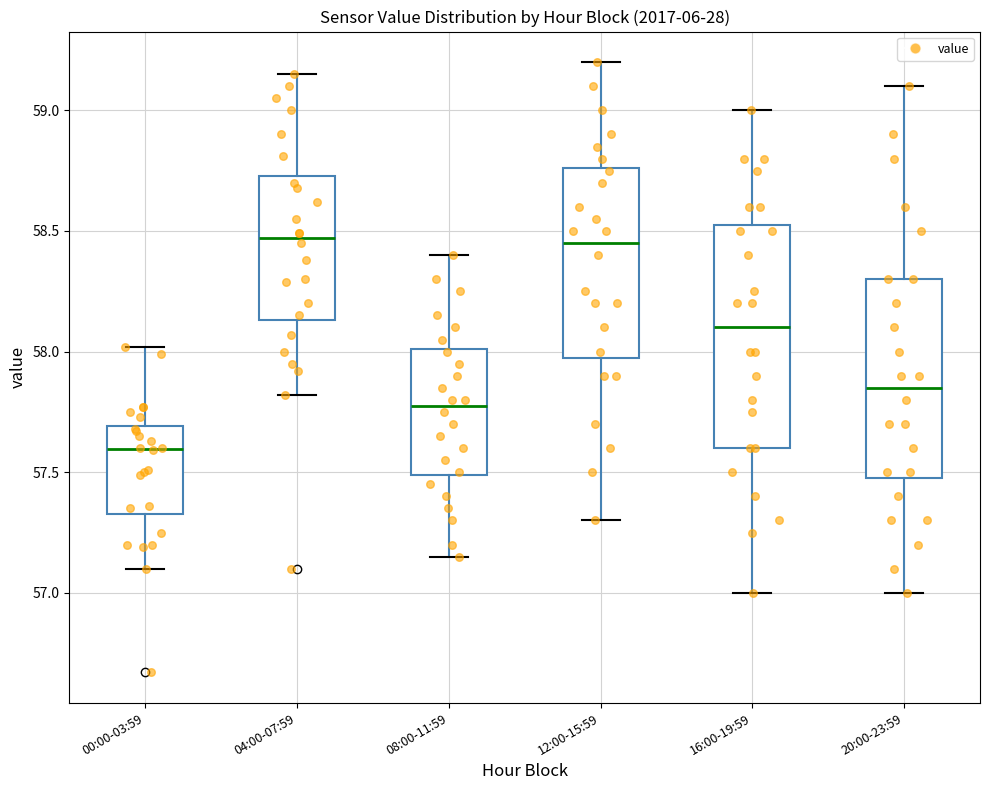

Comparing the boxes themselves (not the whiskers), which one is the tallest?

16:00-19:59